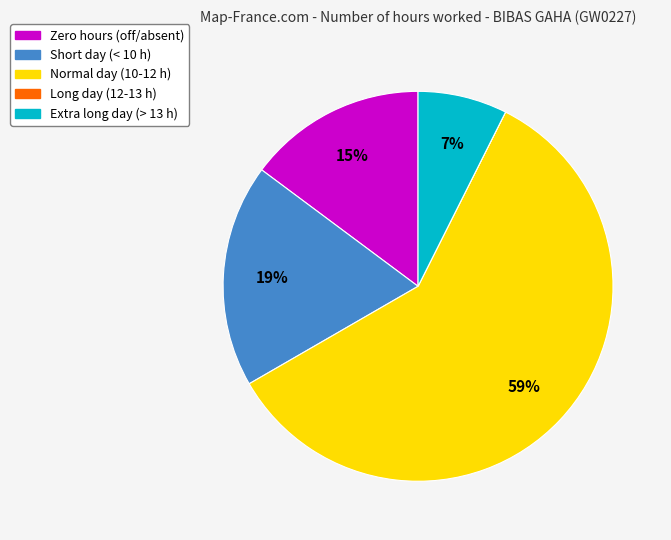

To the nearest percent, what is the difference between the largest and smallest slice percentages?

59%